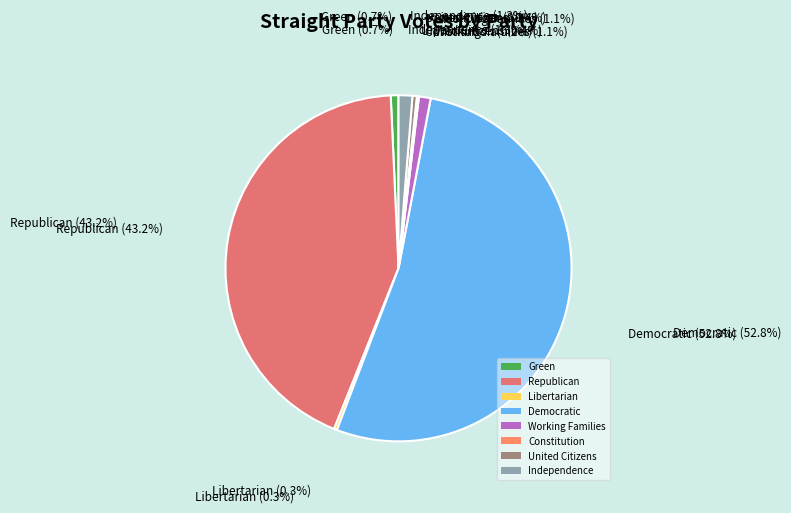

What percentage is NOT represented by Green?

99.3%